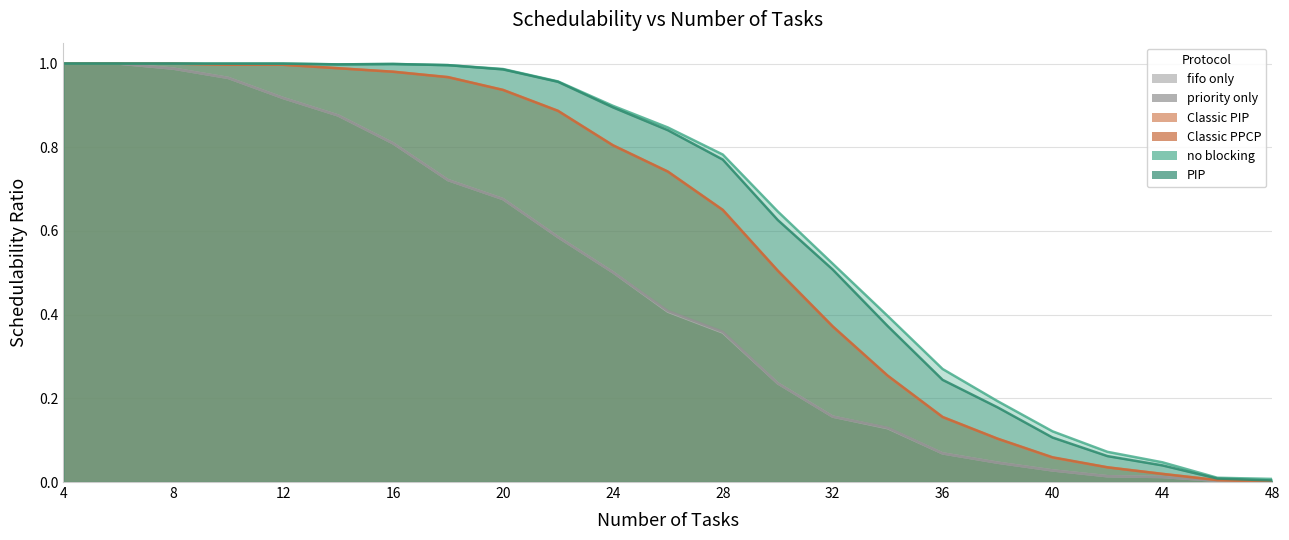

At which label is fifo only closest to 0?

48